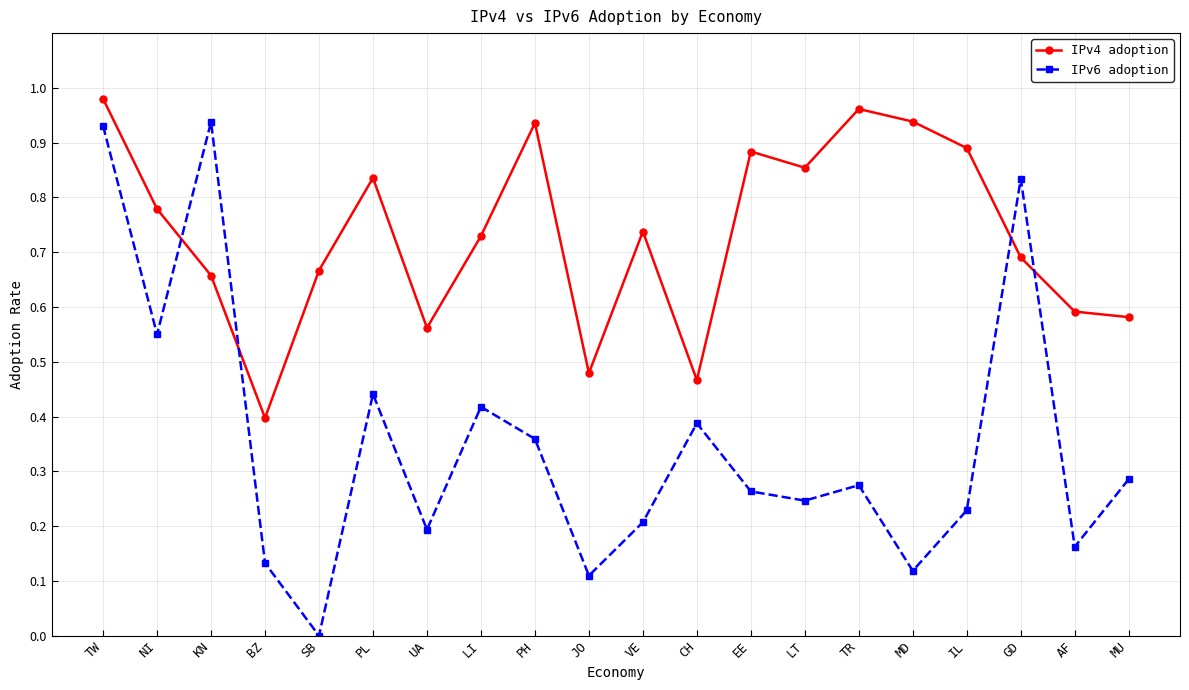

At which category does the chart reach its minimum across all series?

SB